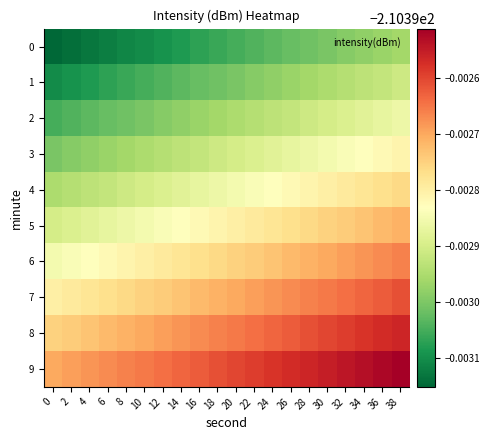

At which category is the sum across all series the highest?

38